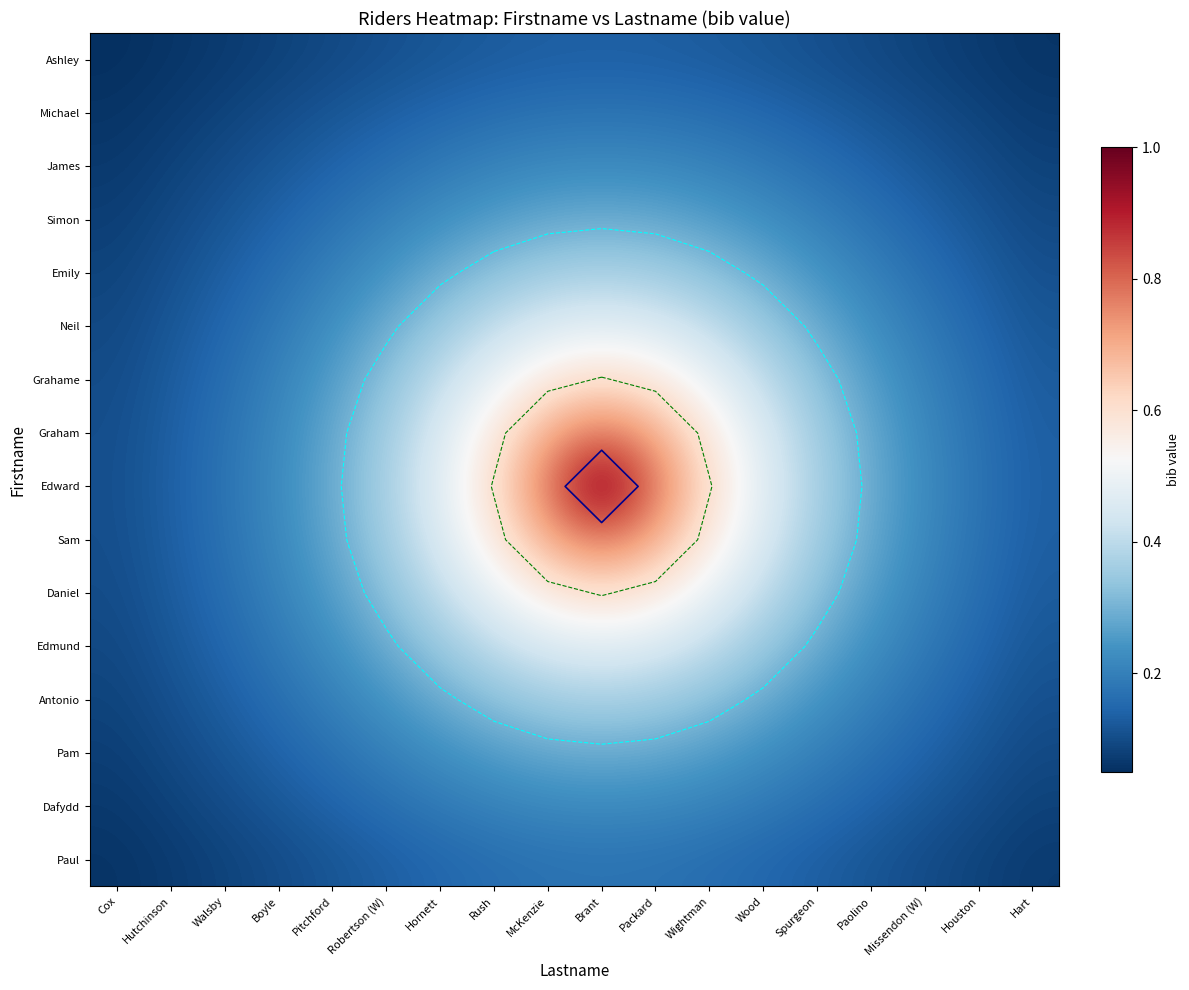

Which series has the largest total across all categories?

Edward